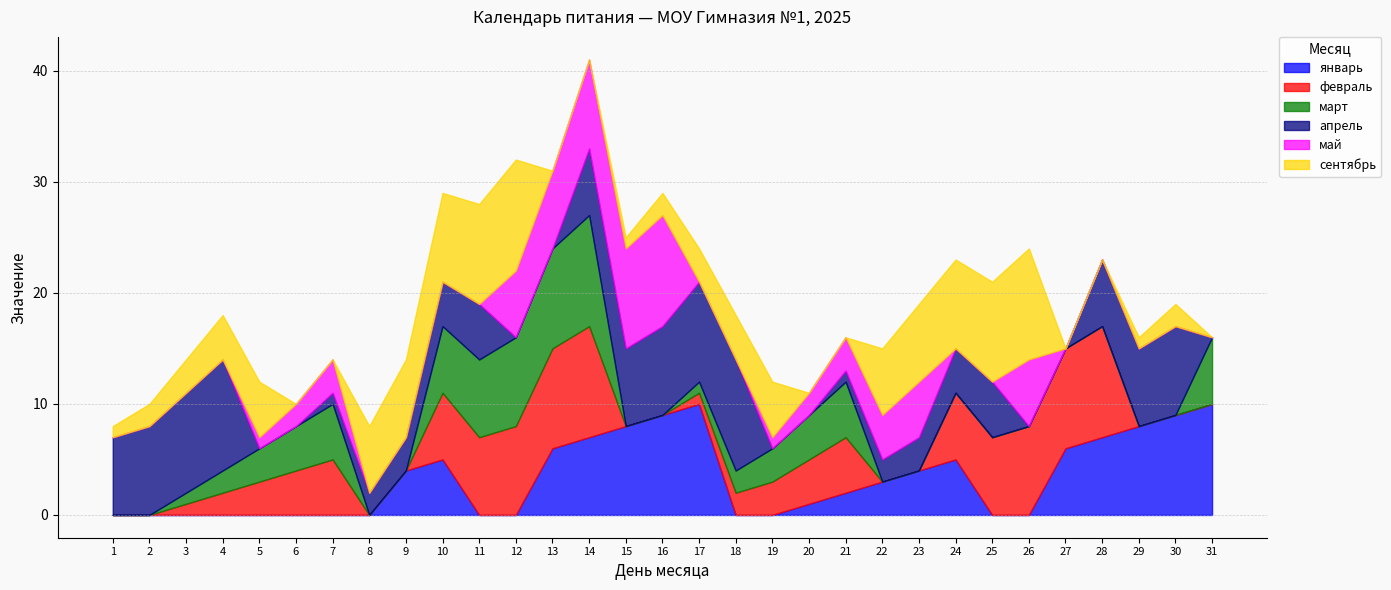

At which category is the sum across all series the highest?

14